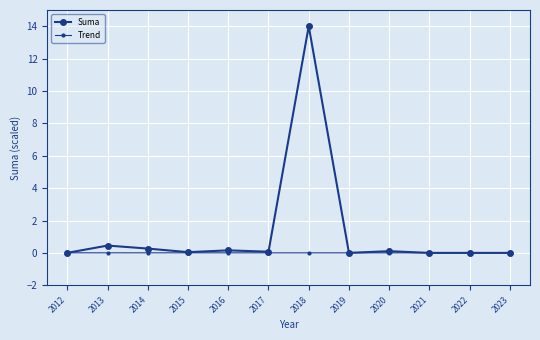

Reading right to left, what are all the values shown in this chart?

Suma: 0.0	0.0	0.0	0.1	0.0	14.0	0.1	0.2	0.0	0.3	0.5	0.0
Trend: 0.0	0.0	0.0	0.0	0.0	0.0	0.0	0.0	0.0	0.0	0.0	0.0